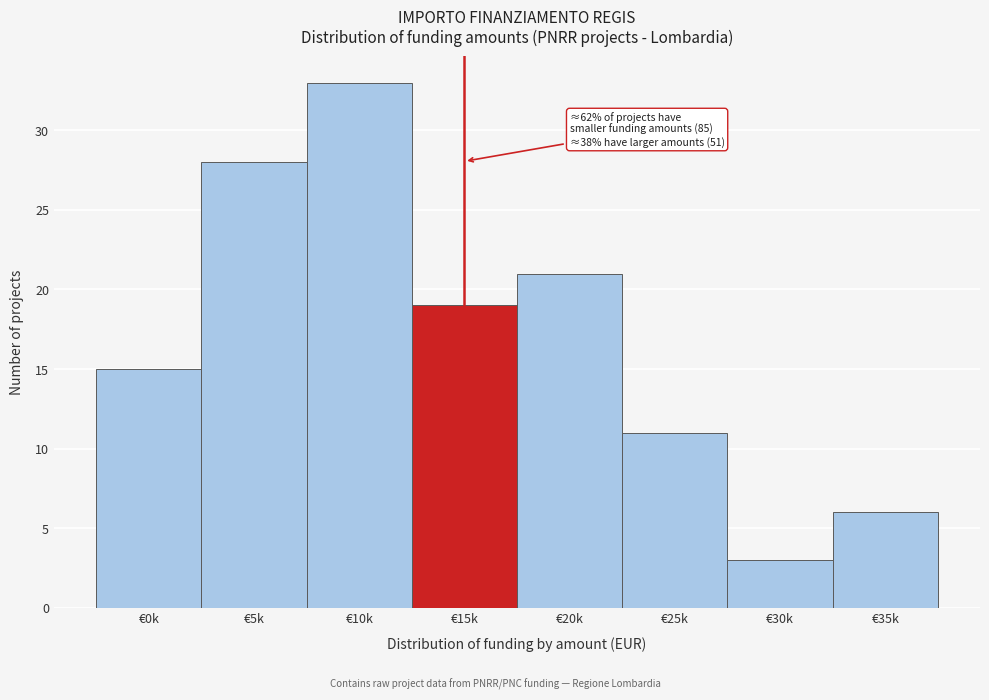

Reading left to right, list all the values displayed in this chart.

15	28	33	19	21	11	3	6